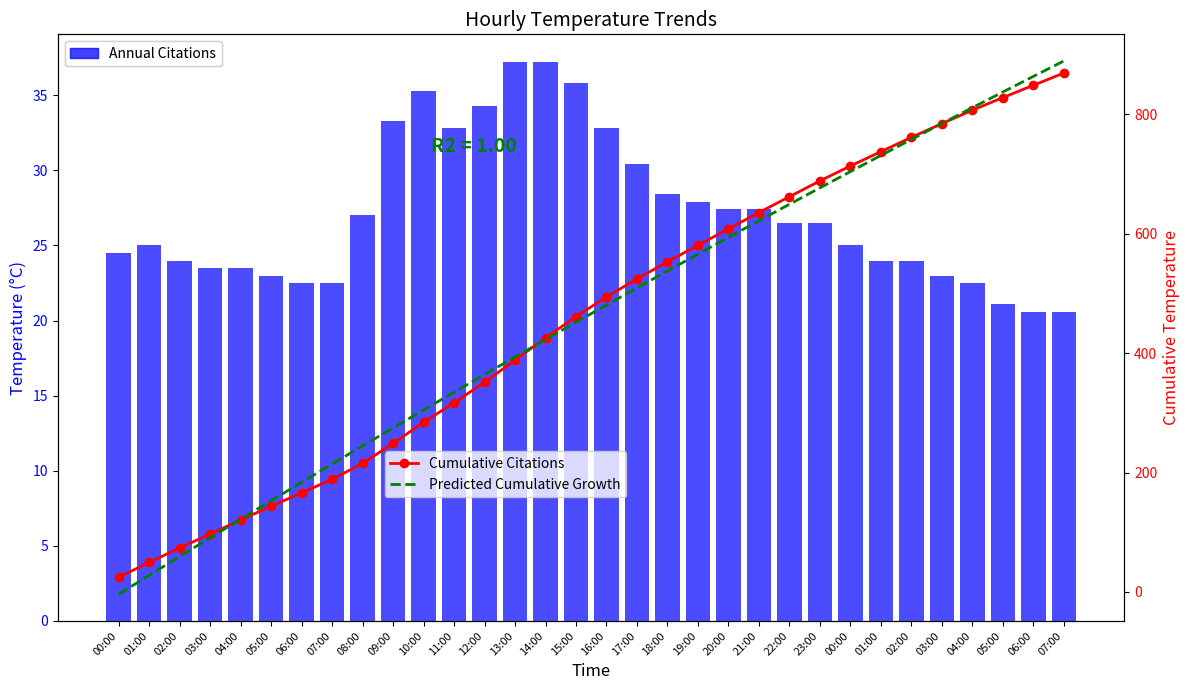

How many series are shown in this chart?

3